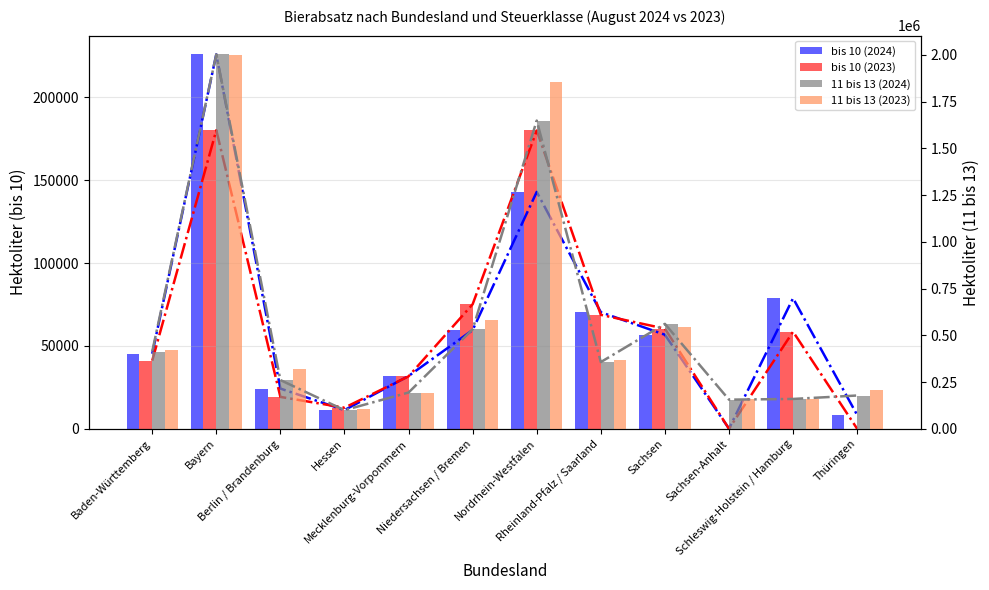

What is the value of the bis 10 (2024) bar at the 11th from the left?

78756.1